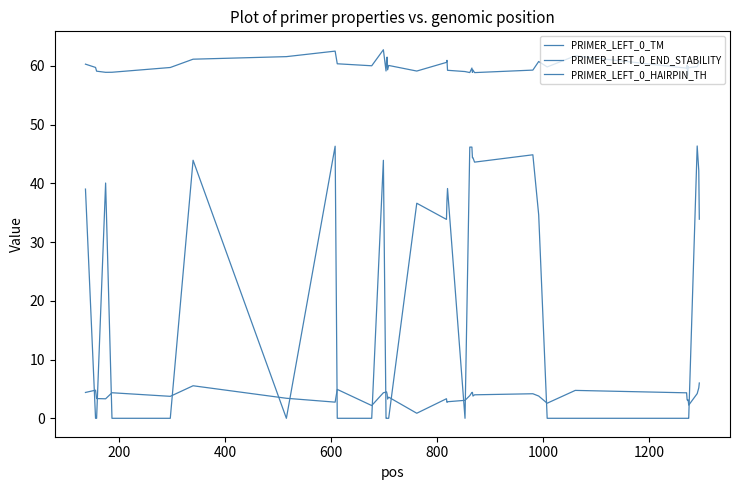

Is this an area chart (filled region under the line)?

No